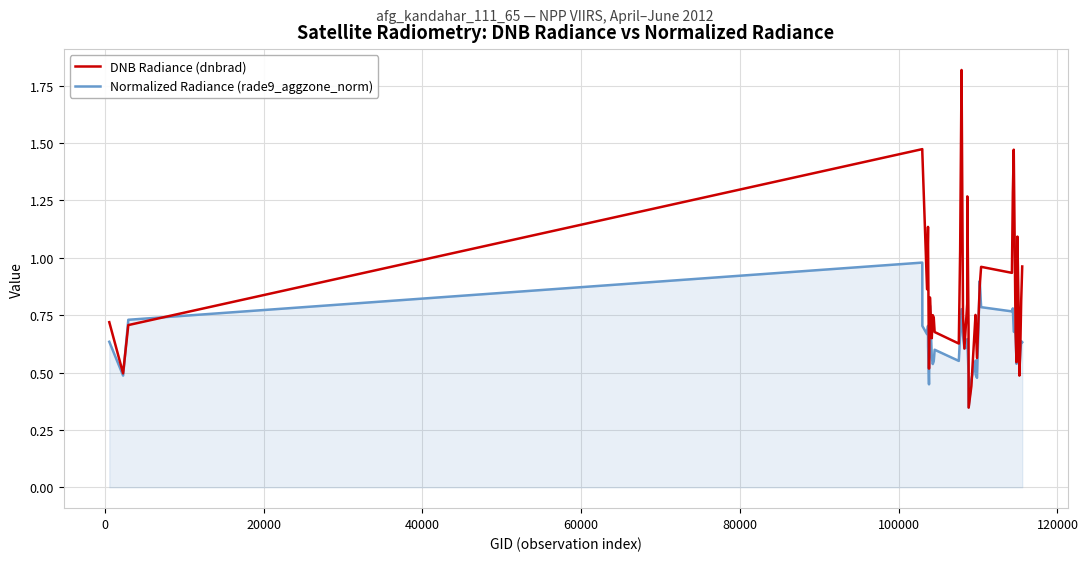

Which series has the largest total across all categories?

DNB Radiance (dnbrad)